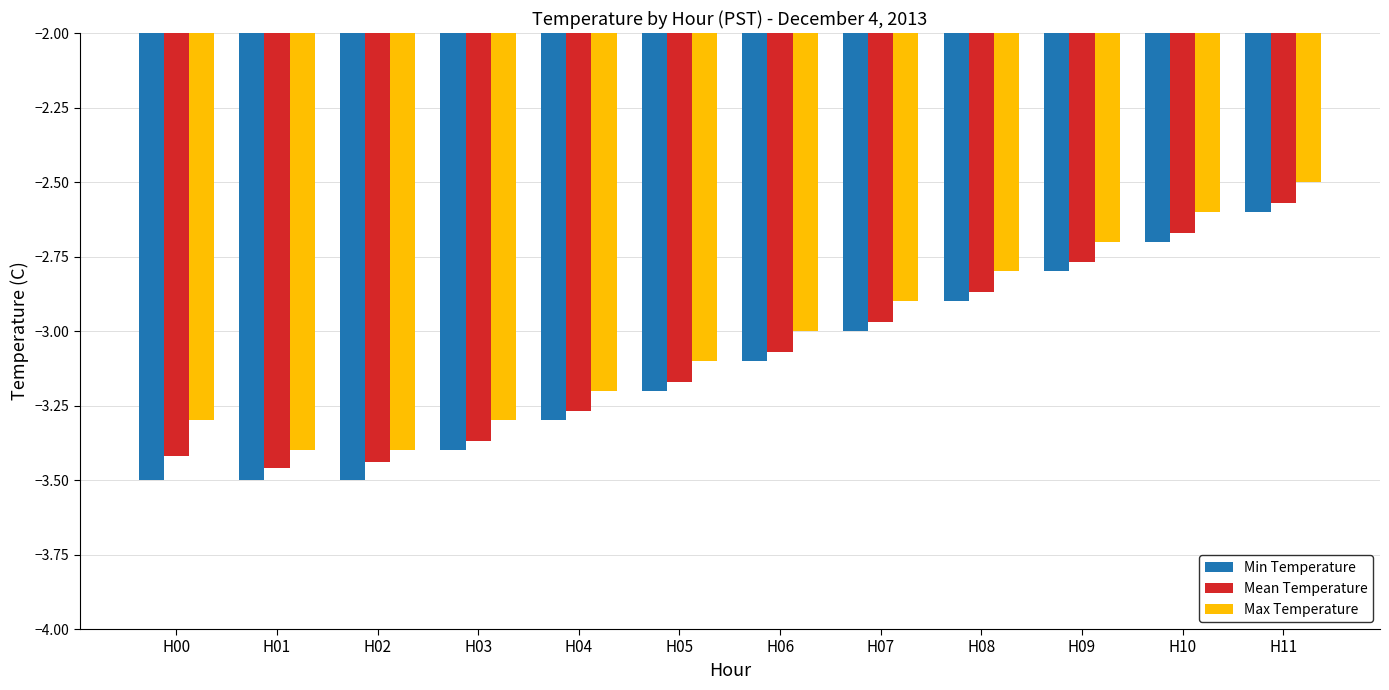

Is it true that Mean Temperature equals -4.7 at H01?

False